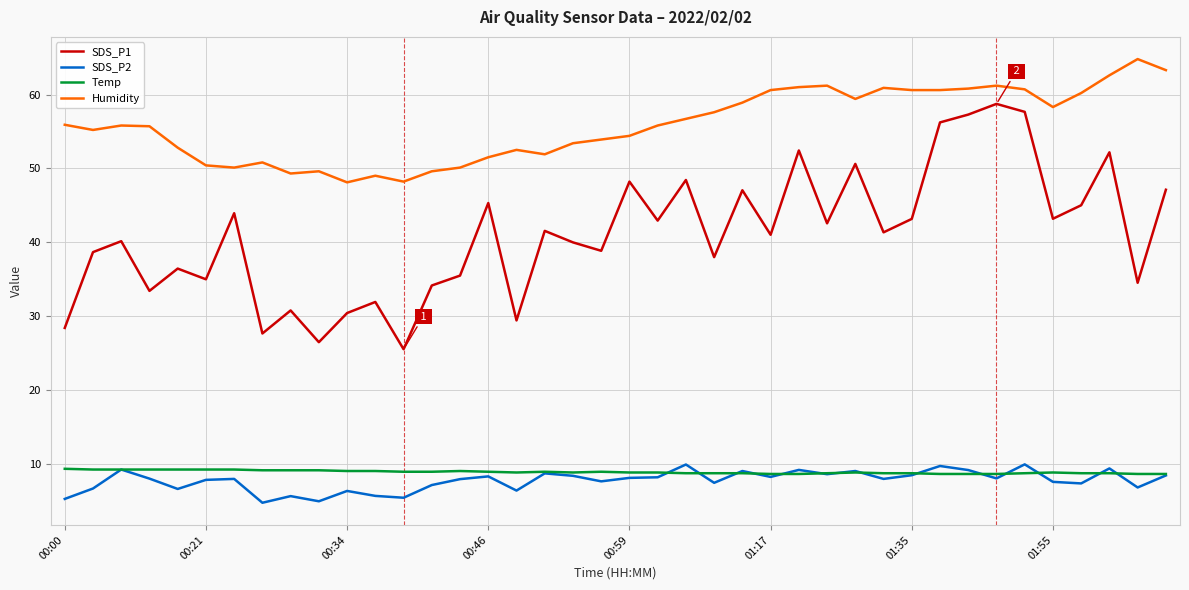

Which series has the widest spread of values?

SDS_P1